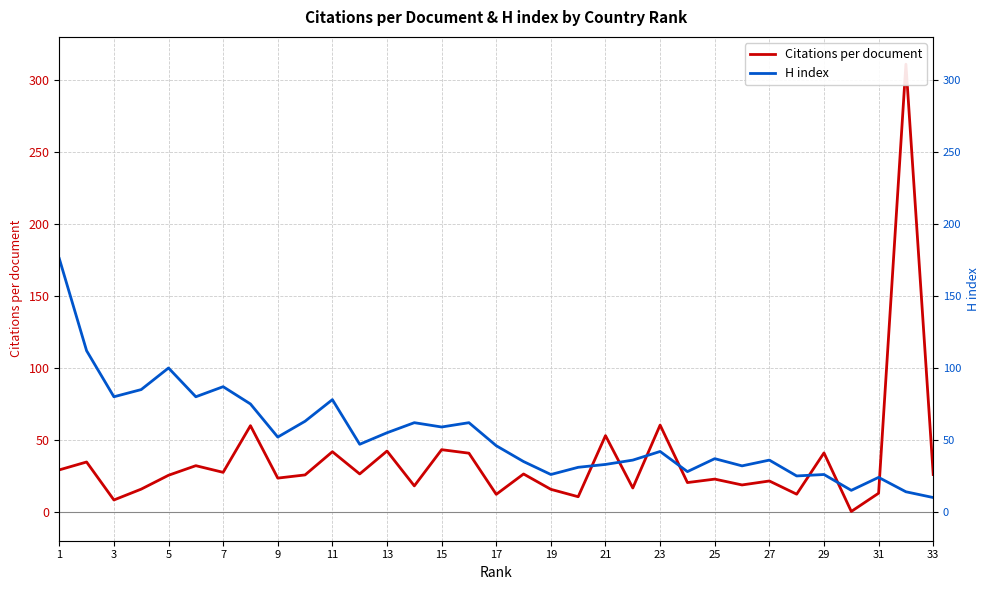

Where does the Citations per document series first go above 25?

1